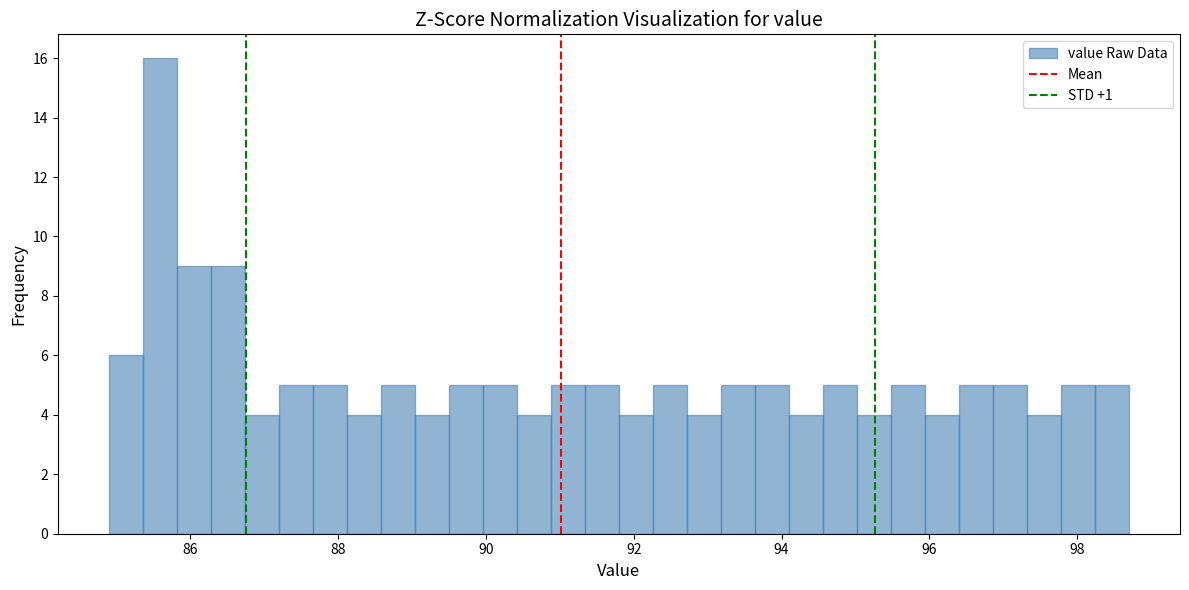

Read against the x-axis, roughly where is the centre of the tallest bar?

85.6